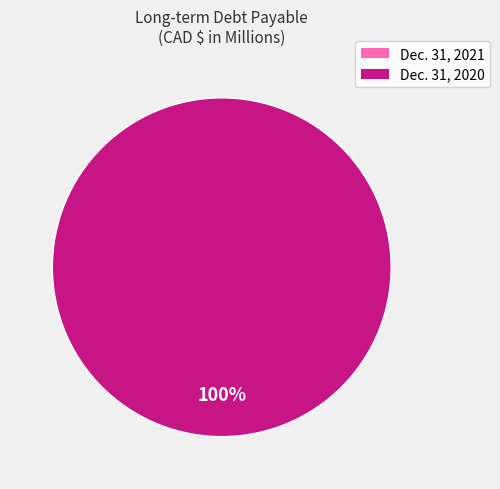

True or false: Dec. 31, 2021 accounts for 10% of the total.

False